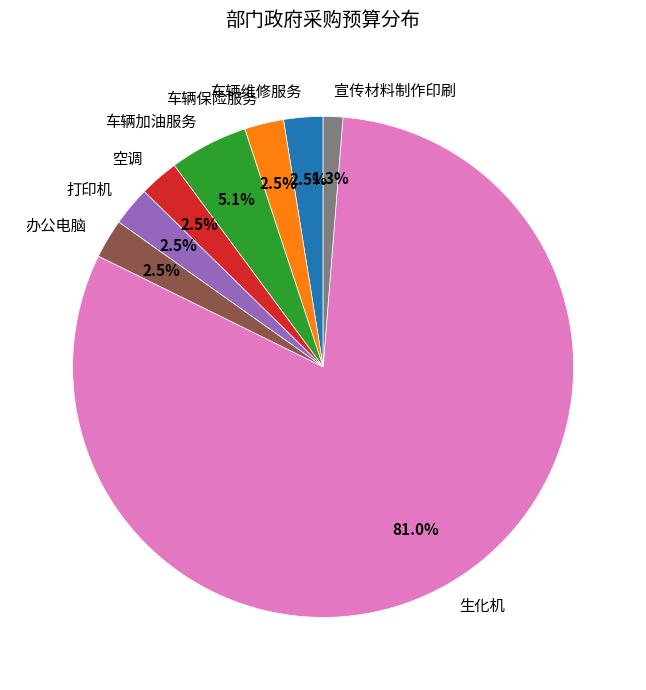

To the nearest percent, what is the combined percentage of 办公电脑 and 宣传材料制作印刷?

4%